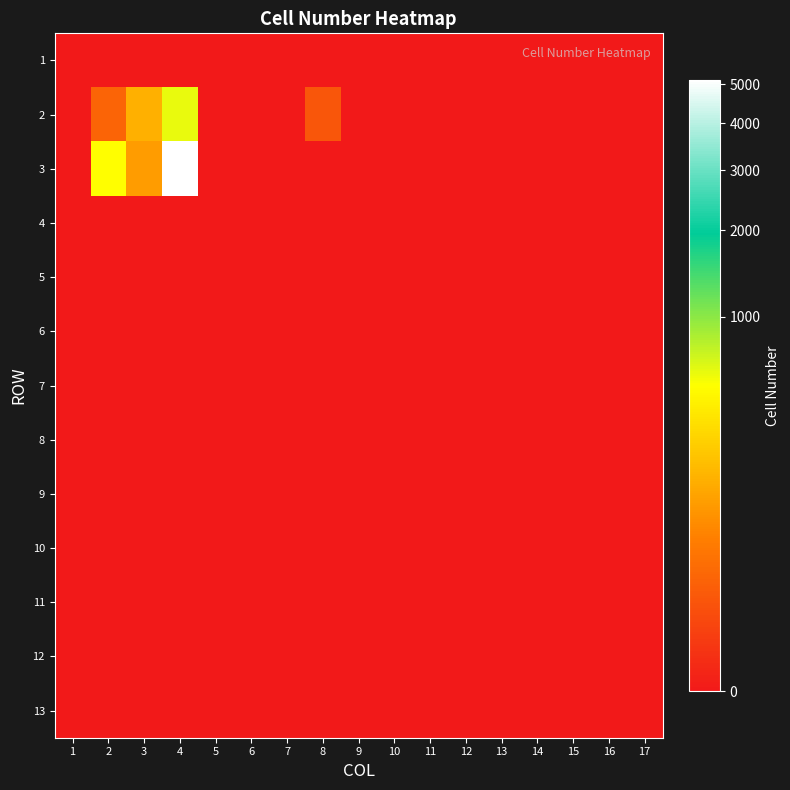

How many distinct data groups are displayed?

13